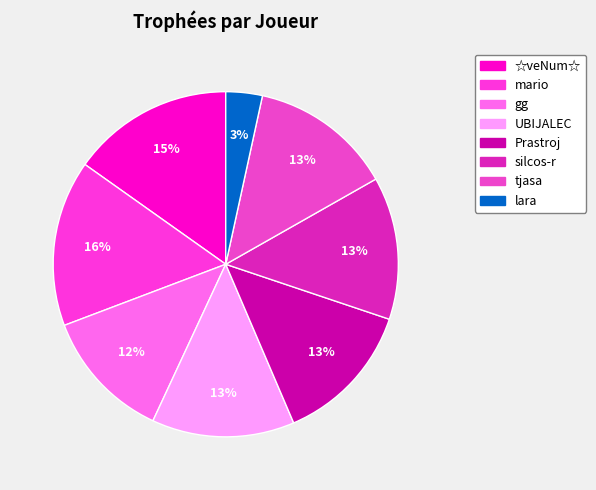

To the nearest percent, what portion does lara represent?

3%